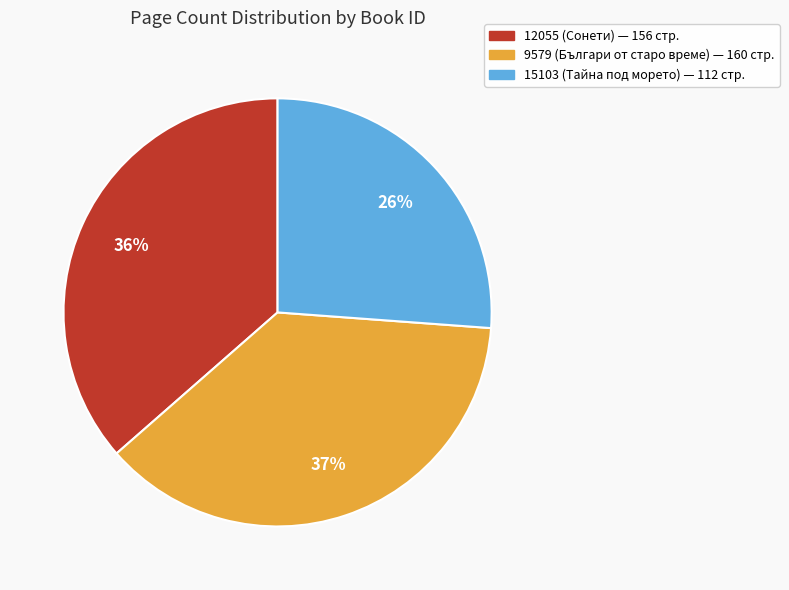

To the nearest percent, what is the difference between the 12055 and 9579 slice percentages?

1%